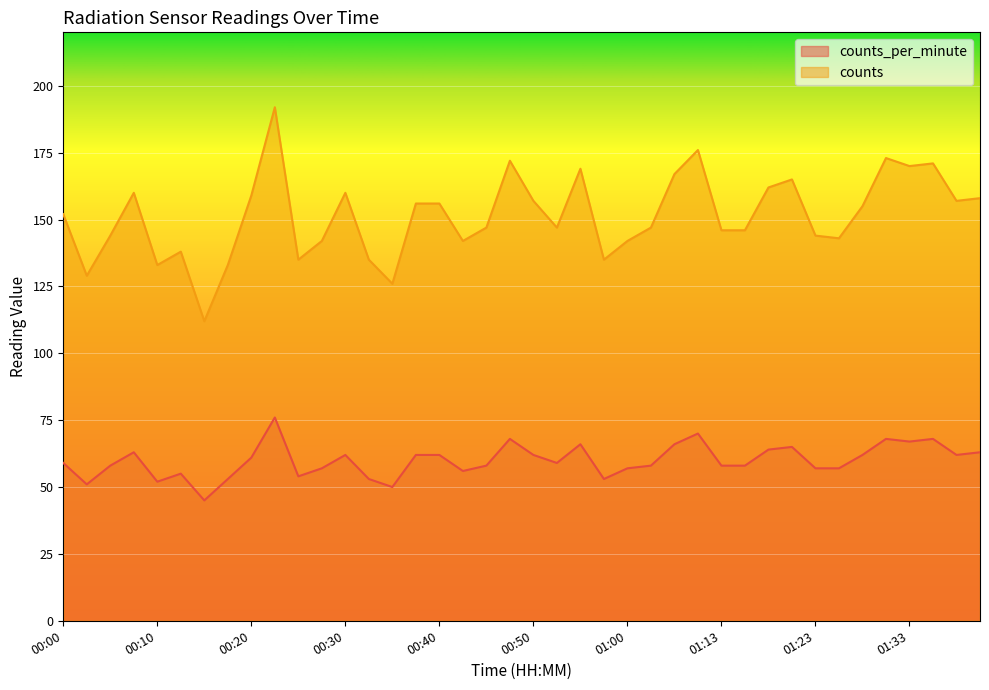

What are all the series names shown in the legend?

counts_per_minute, counts